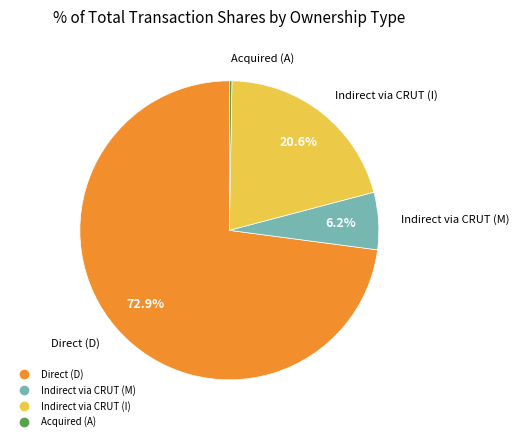

Is there a majority slice in this chart?

Yes